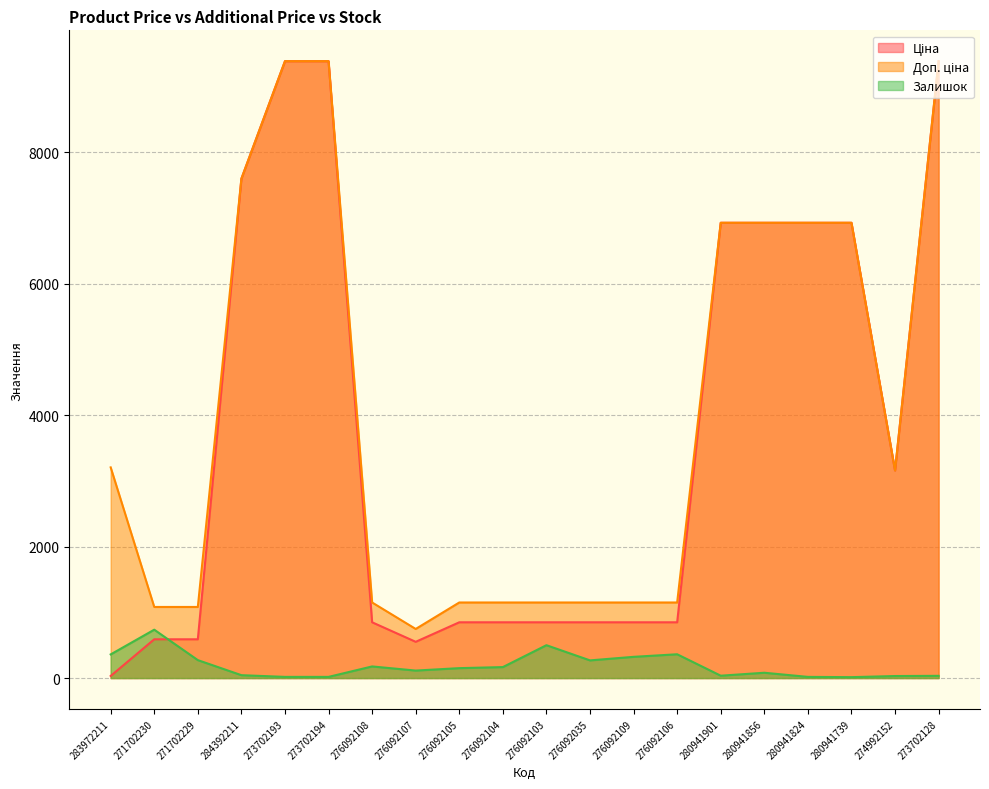

Which category has the lowest value in the Залишок series?

280941739